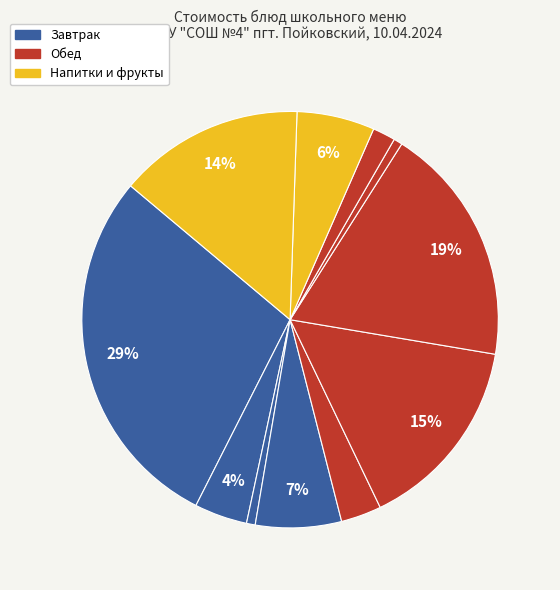

How many slices are in this pie chart?

11